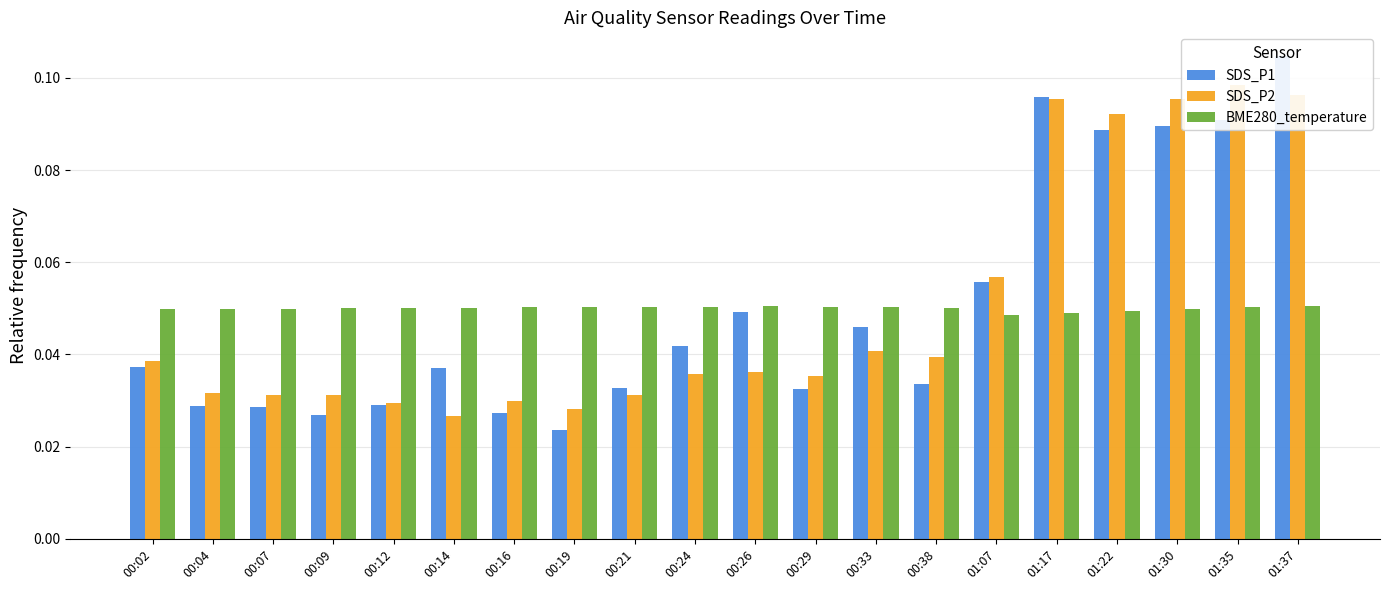

Rank the series at 00:07 from lowest to highest value.

SDS_P1, SDS_P2, BME280_temperature